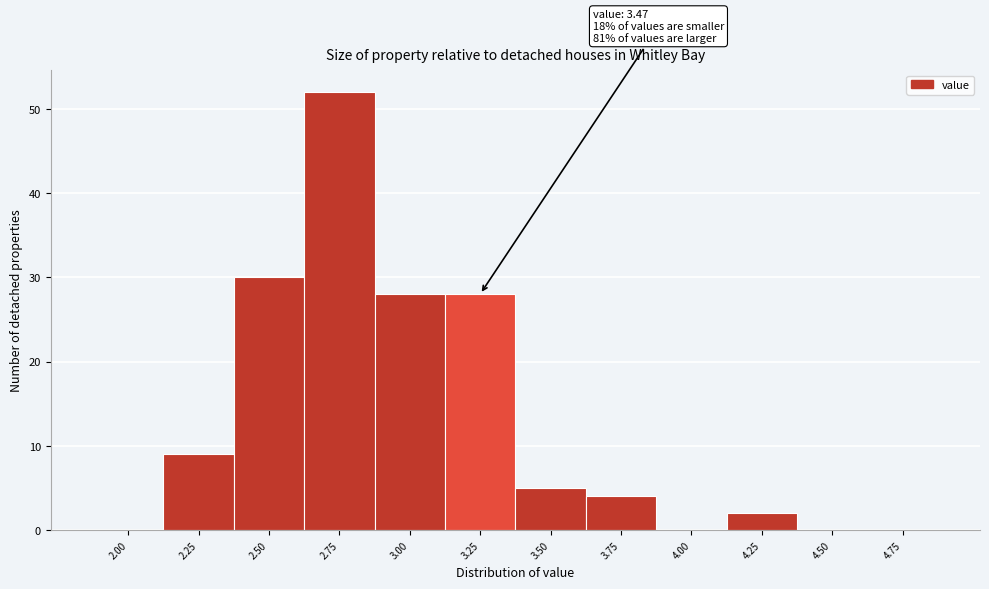

Reading left to right, extract all data points from this chart.

2.00=0	2.25=9	2.50=30	2.75=52	3.00=28	3.25=28	3.50=5	3.75=4	4.00=0	4.25=2	4.50=0	4.75=0